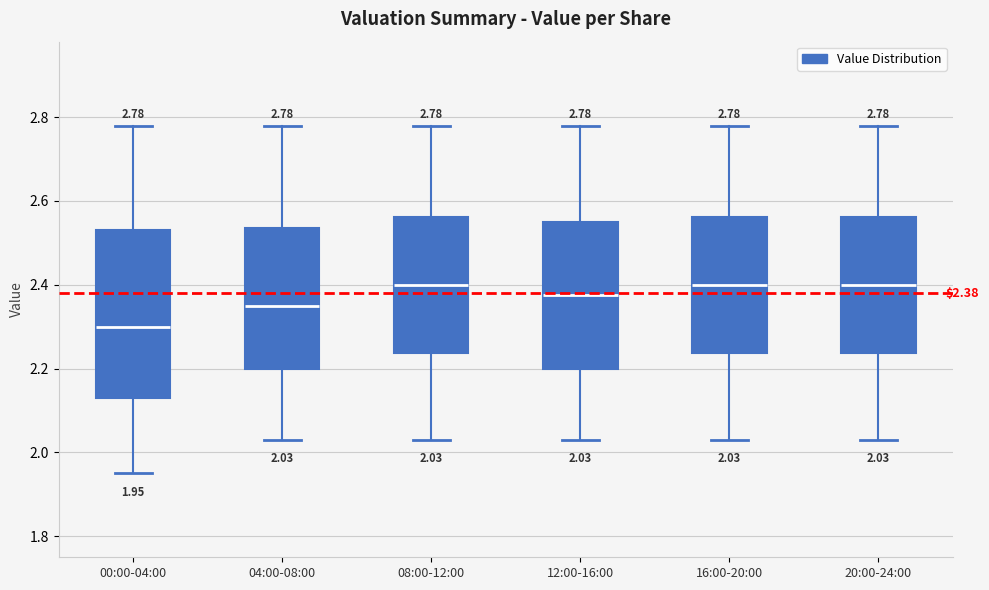

Comparing the boxes themselves (not the whiskers), which one is the tallest?

00:00-04:00